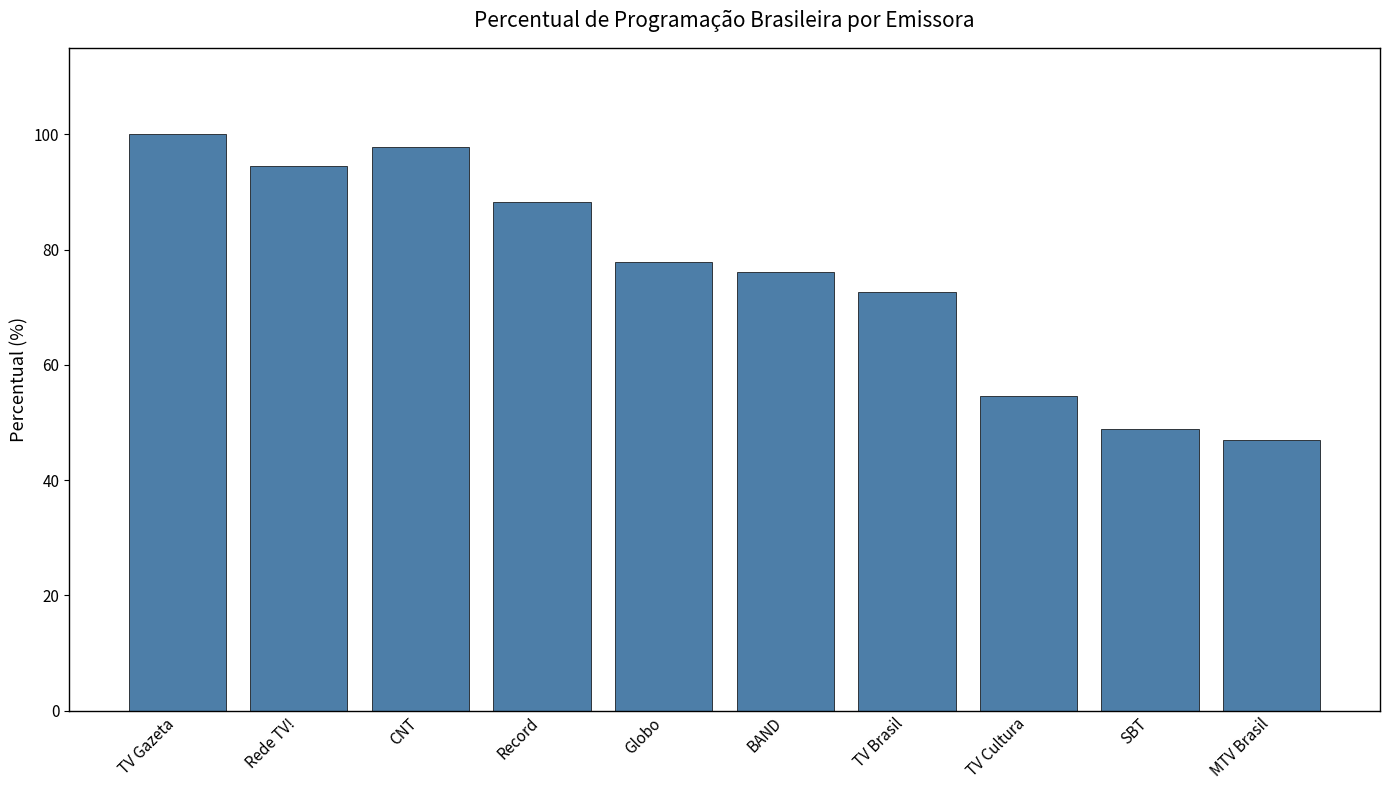

List the labels in order of value, smallest first.

MTV Brasil, SBT, TV Cultura, TV Brasil, BAND, Globo, Record, Rede TV!, CNT, TV Gazeta